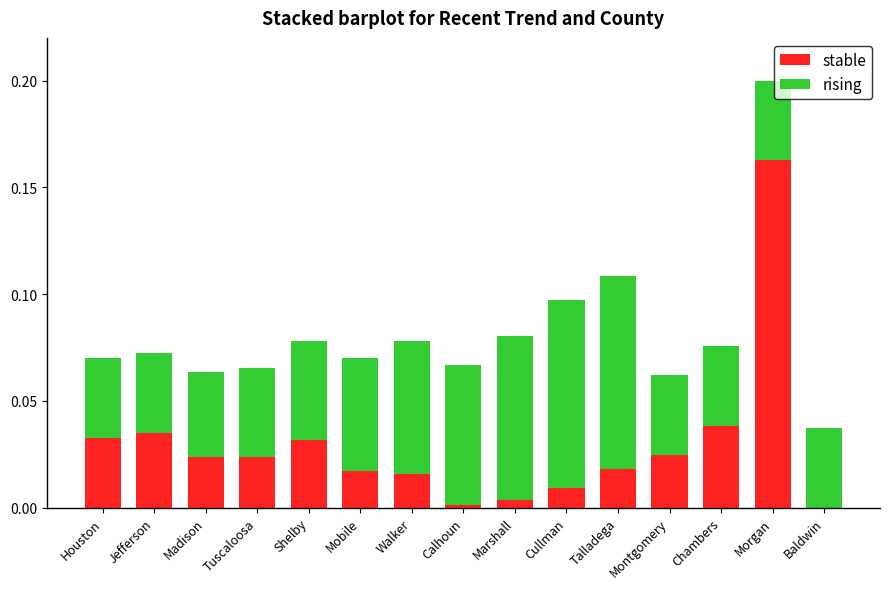

At which category is the sum across all series the highest?

Morgan